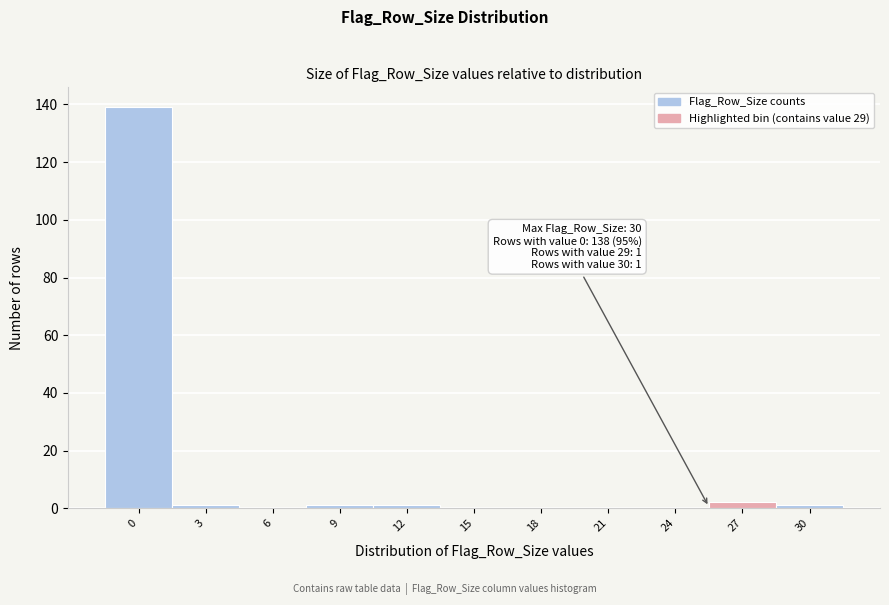

Reading left to right, what are all the values shown in this chart?

0=139	3=1	6=0	9=1	12=1	15=0	18=0	21=0	24=0	27=2	30=1